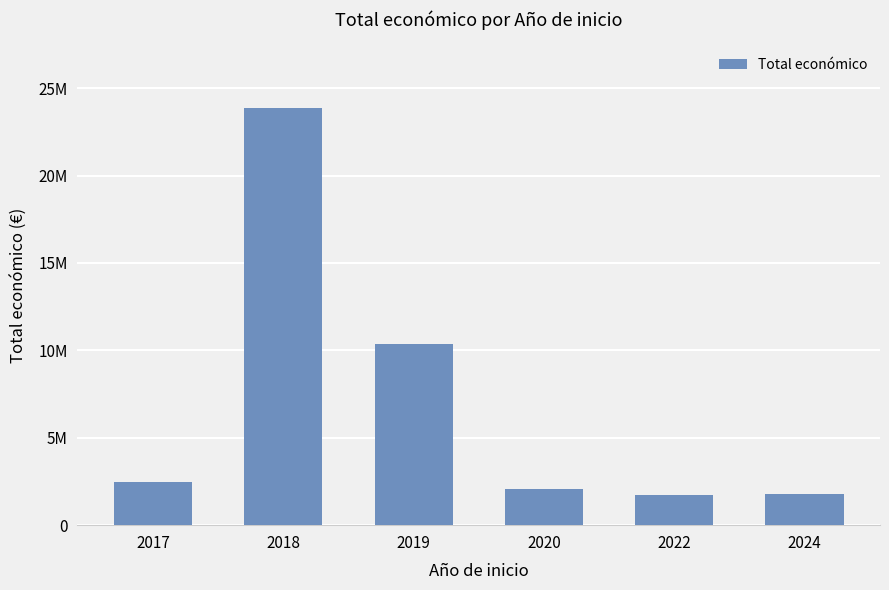

List the labels in order of value, smallest first.

2022, 2024, 2020, 2017, 2019, 2018